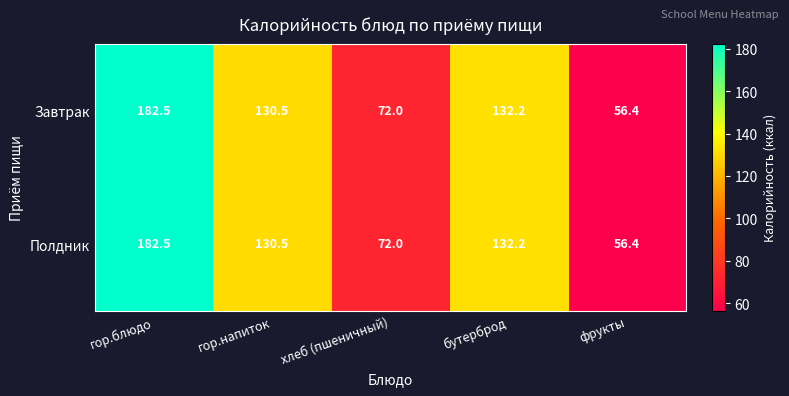

At which label does Полдник reach its peak?

гор.блюдо